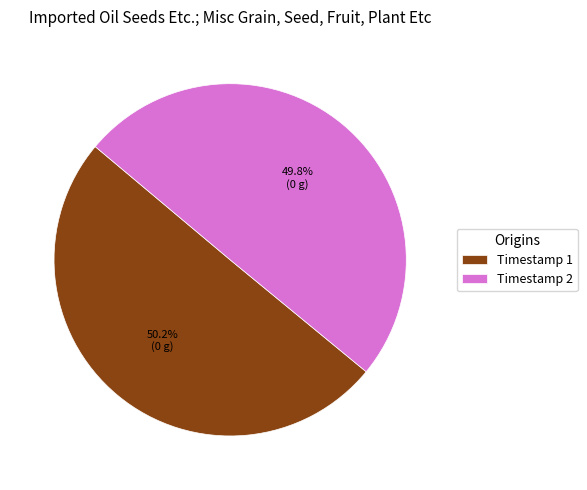

Approximately how many times larger is the value at Timestamp 1 compared to Timestamp 2?

1.0